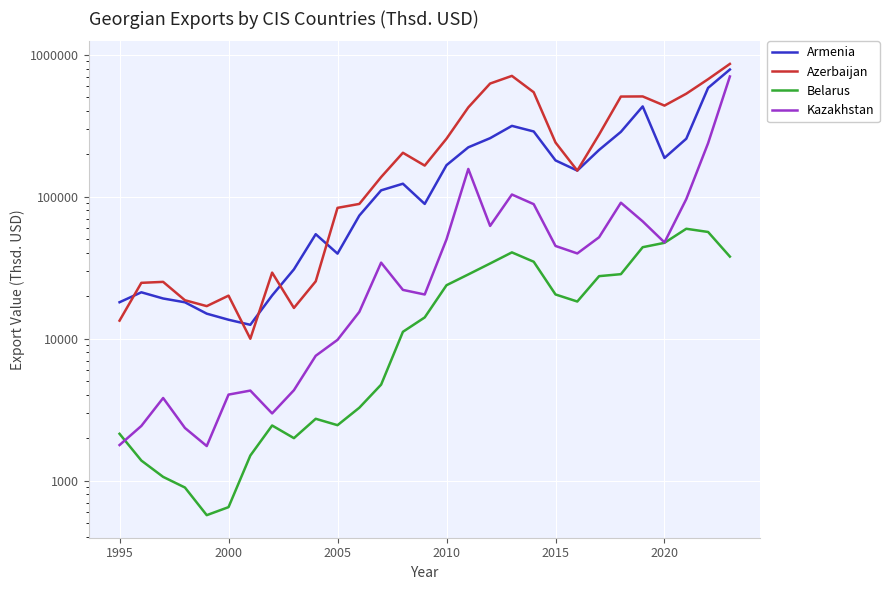

What are all the series names shown in the legend?

Armenia, Azerbaijan, Belarus, Kazakhstan